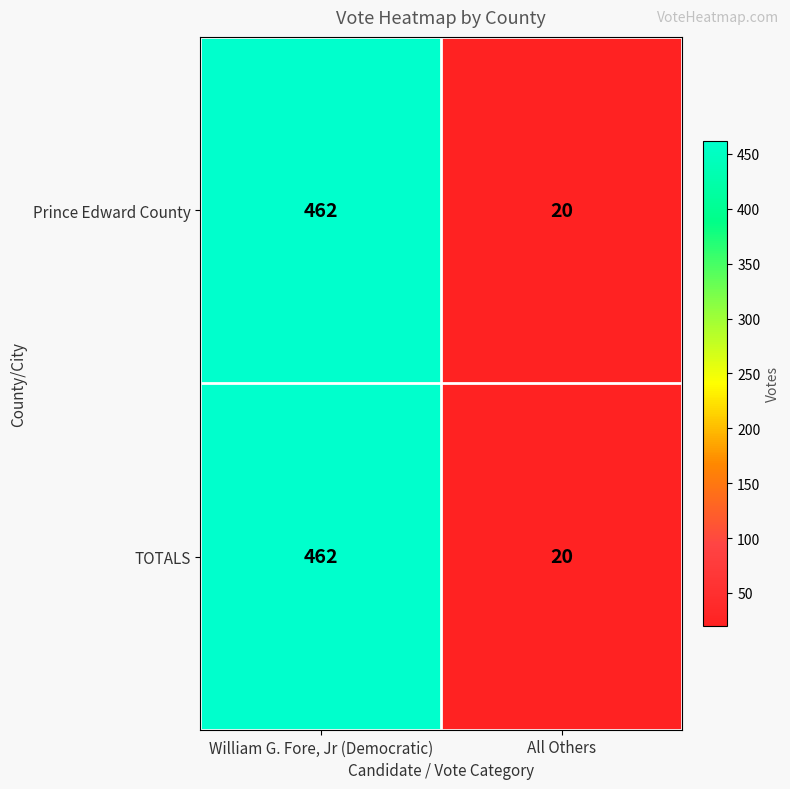

Reading left to right, transcribe all the data shown in this chart.

Prince Edward County: 462	20
TOTALS: 462	20